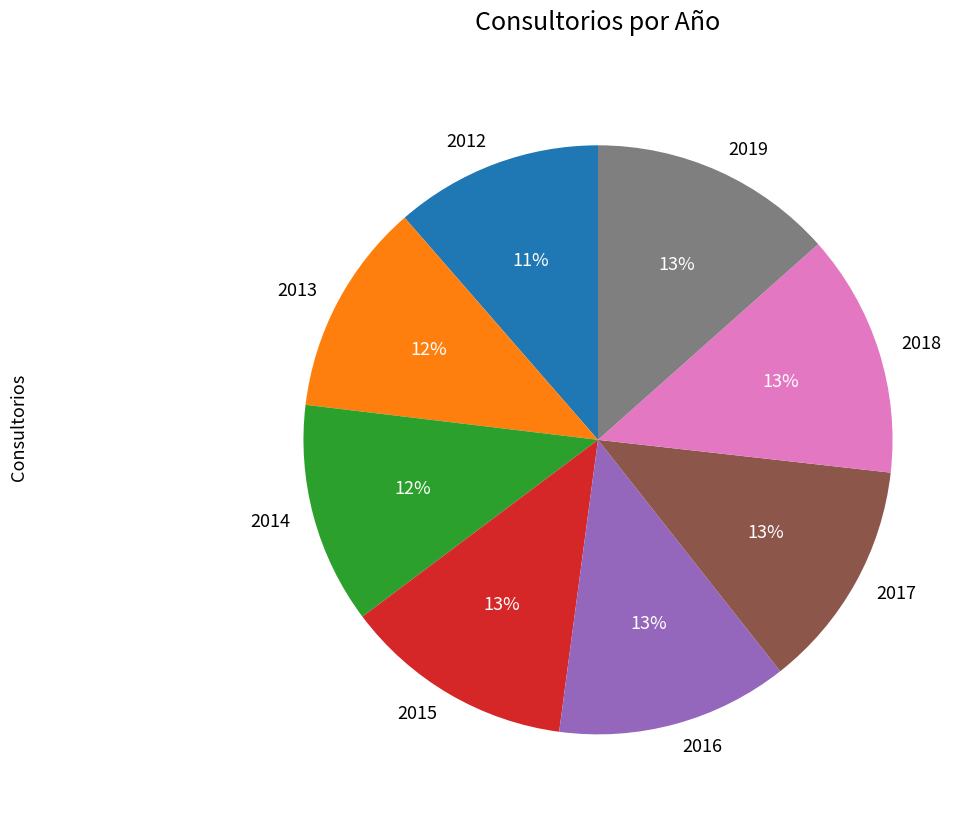

To the nearest percent, what is the difference between the 2018 and 2014 slice percentages?

1%